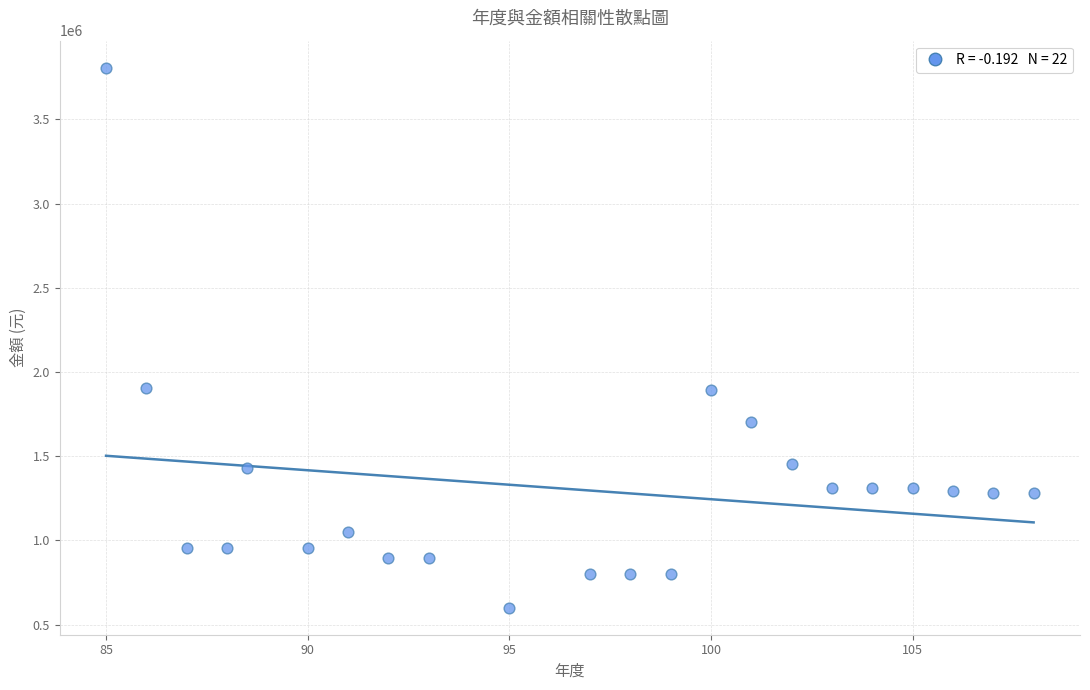

What is the range of Y values (max minus min)?

3207000